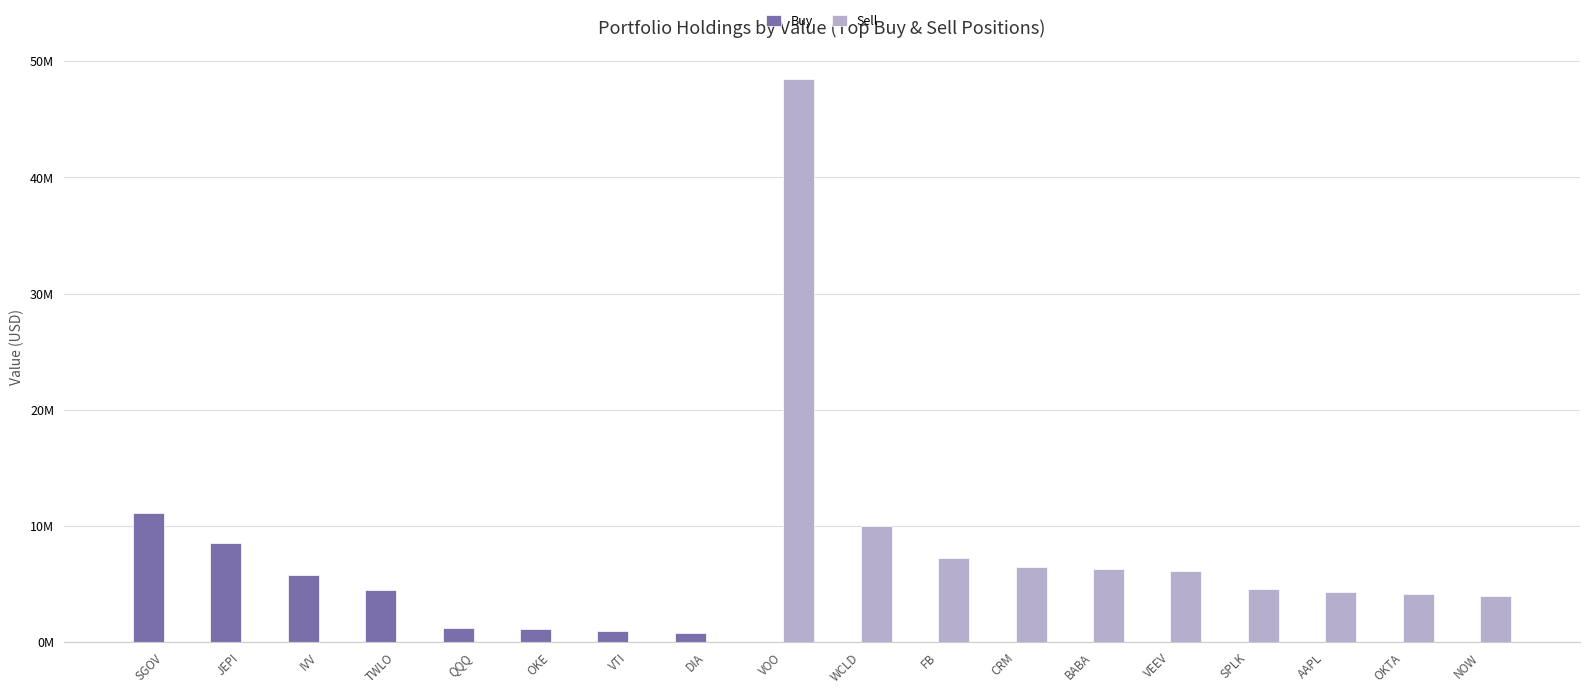

Which series has the largest range (max minus min)?

Sell